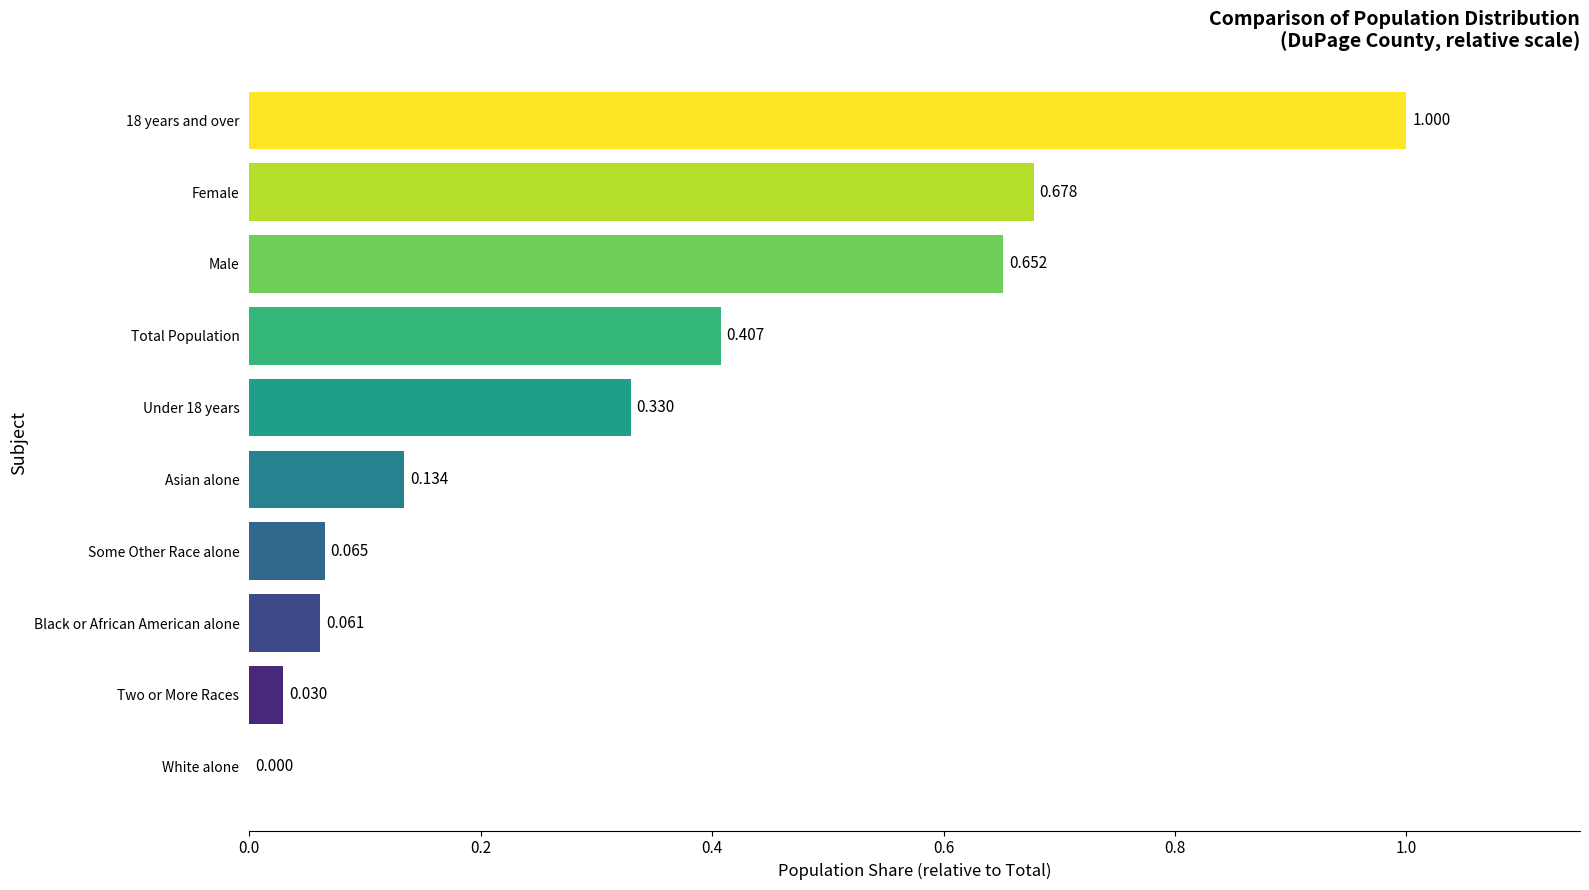

At which label is the value closest to 0?

White alone